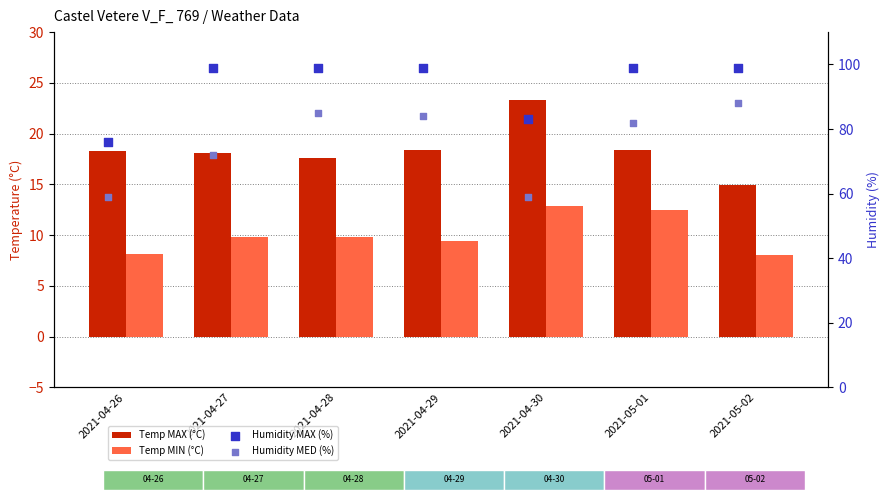

Which series contains the lowest Y value?

Temp MIN (°C)